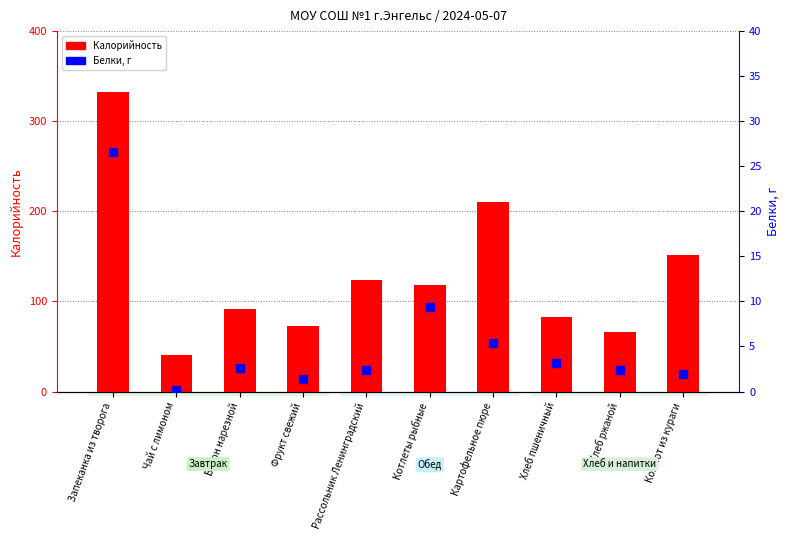

Which series reaches the minimum Y coordinate?

Белки